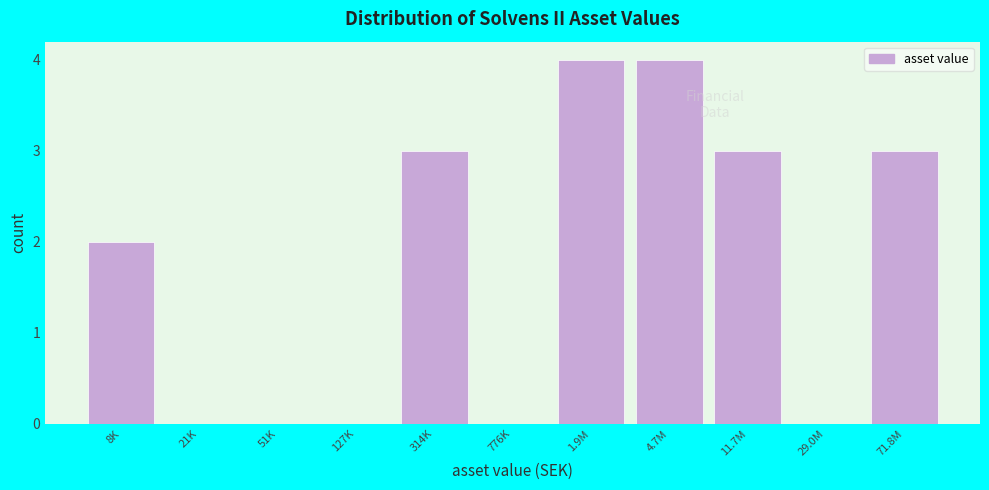

Reading left to right, what are all the values shown in this chart?

8K=2	21K=0	51K=0	127K=0	314K=3	776K=0	1.9M=4	4.7M=4	11.7M=3	29.0M=0	71.8M=3